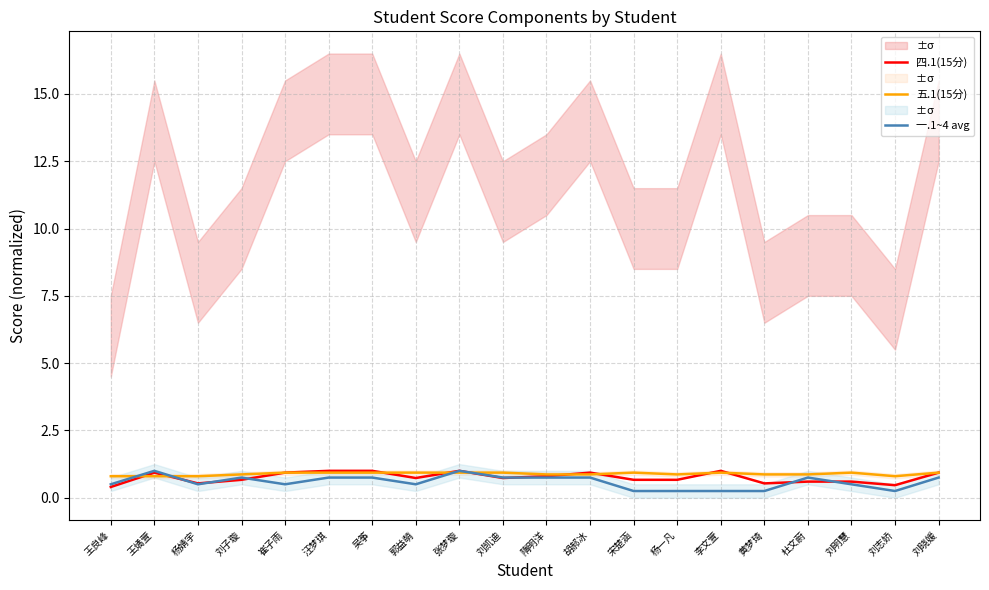

Which series changed the most between 隋明洋 and 胡郝冰?

四.1(15分)